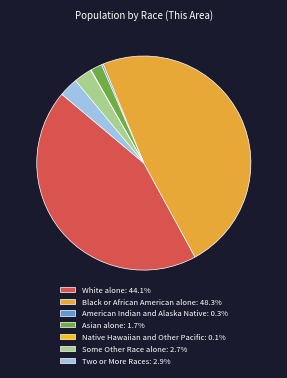

Is Asian alone: 1.7% the majority of the pie?

No